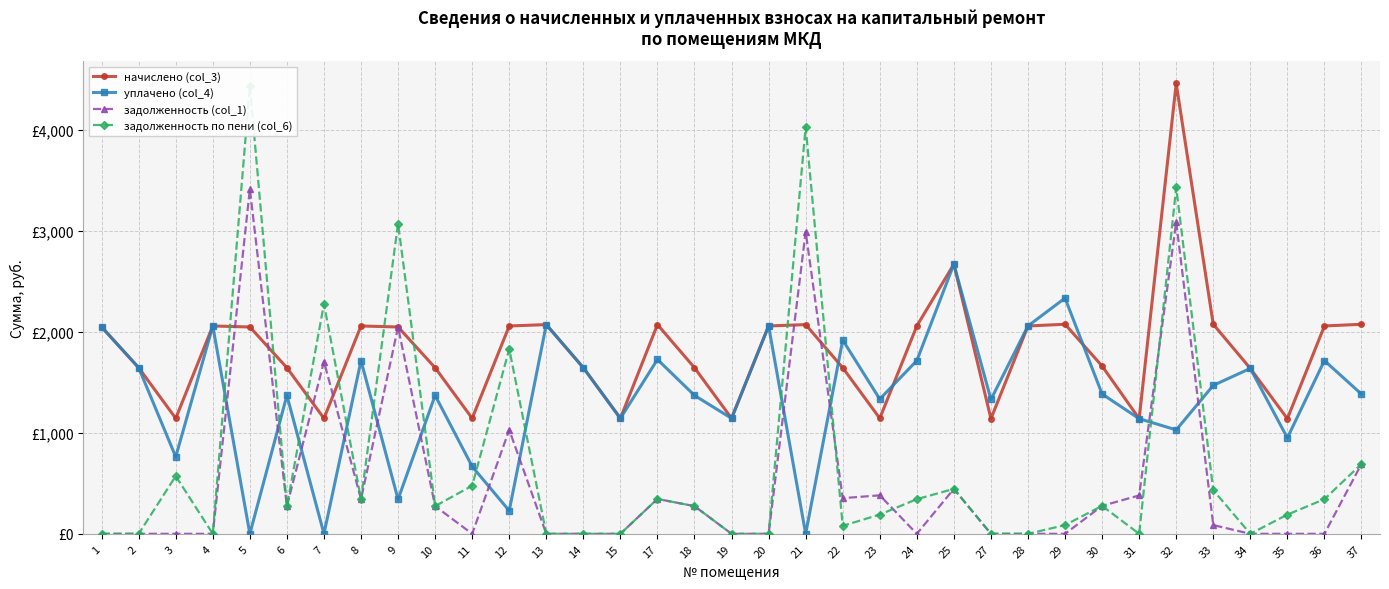

Is this an area chart (filled region under the line)?

No